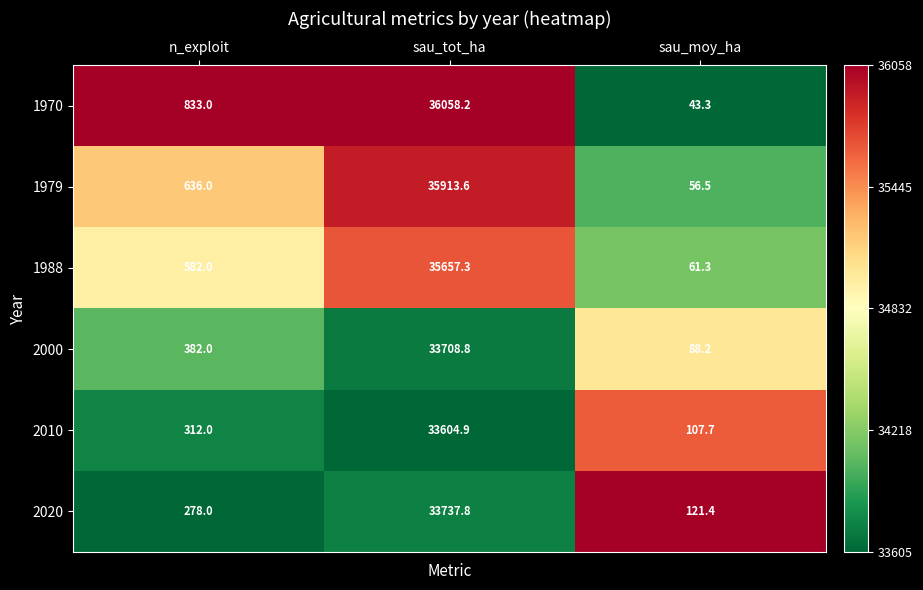

Reading right to left, extract all data points from this chart.

1970: 43.3	36058.2	833.0
1979: 56.5	35913.6	636.0
1988: 61.3	35657.3	582.0
2000: 88.2	33708.8	382.0
2010: 107.7	33604.9	312.0
2020: 121.4	33737.8	278.0